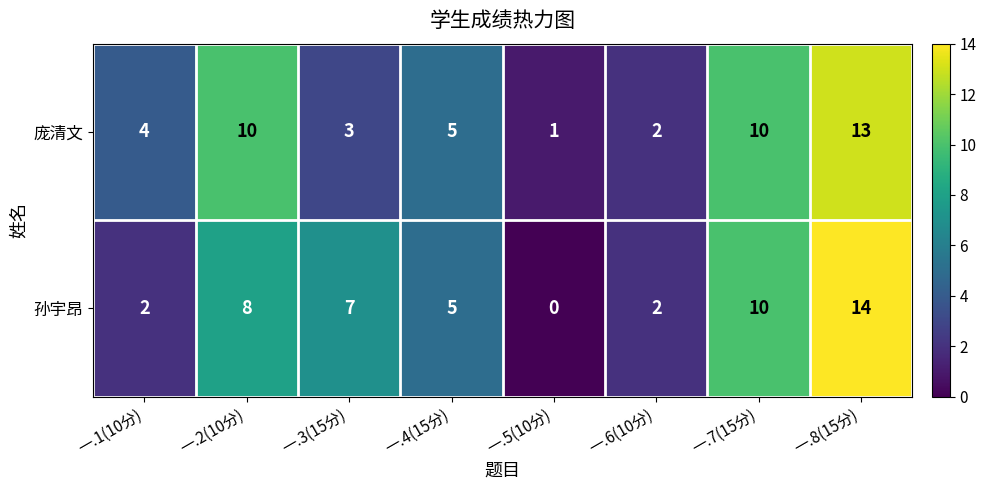

Which series has the largest range (max minus min)?

孙宇昂